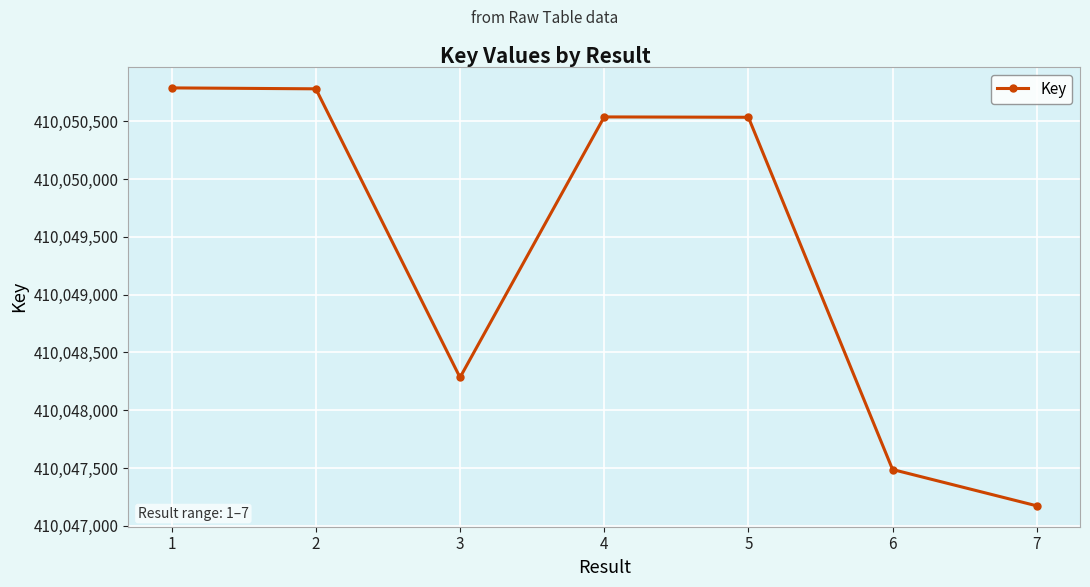

Approximately how many times larger is the value at 3 compared to 5?

1.0